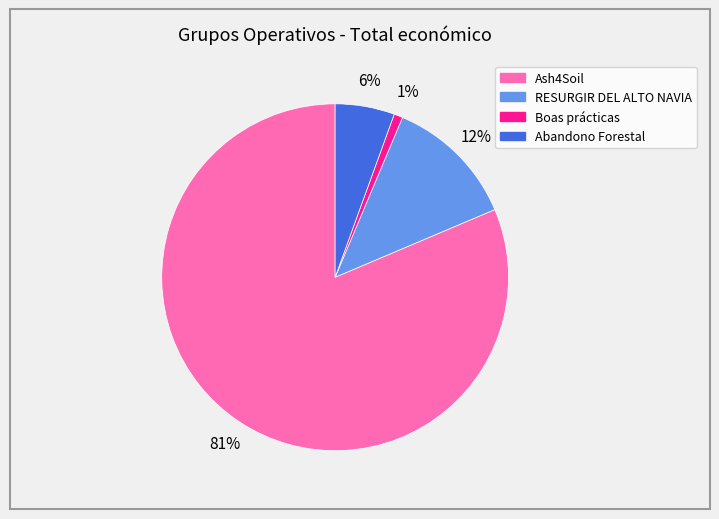

To the nearest percent, what is the combined percentage of Abandono Forestal and Ash4Soil?

87%